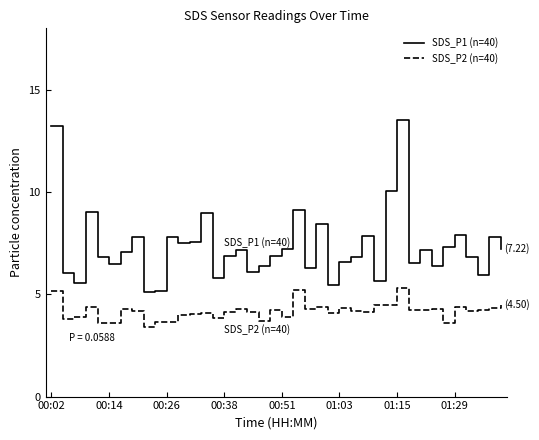

How many lines are shown in the chart?

2